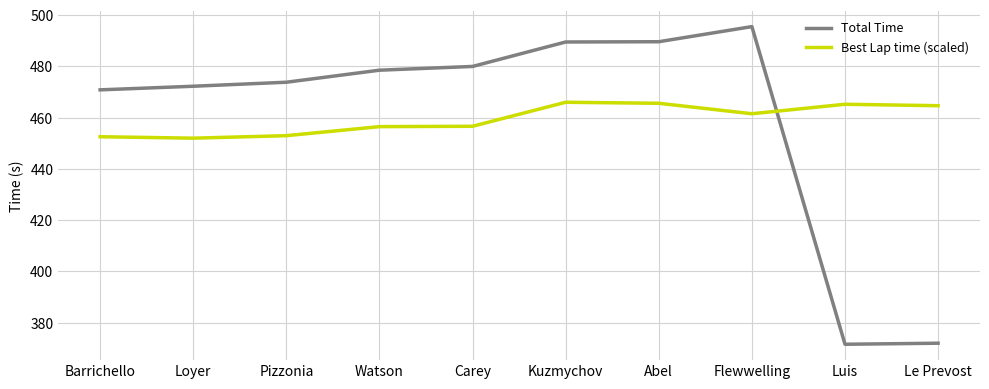

Where does the Best Lap time (scaled) series first go above 461?

Kuzmychov